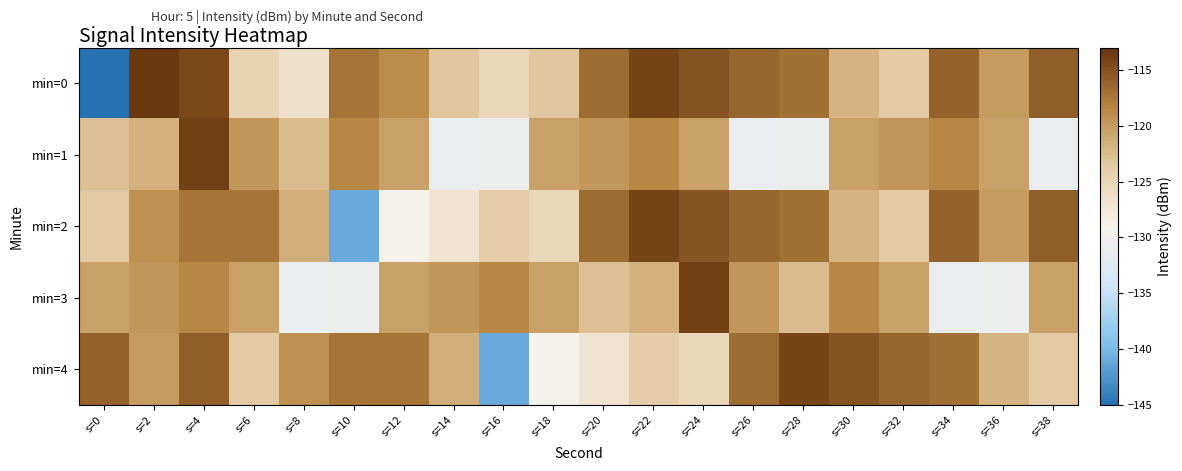

Rank the series at s=12 from lowest to highest value.

min=2, min=1, min=3, min=0, min=4